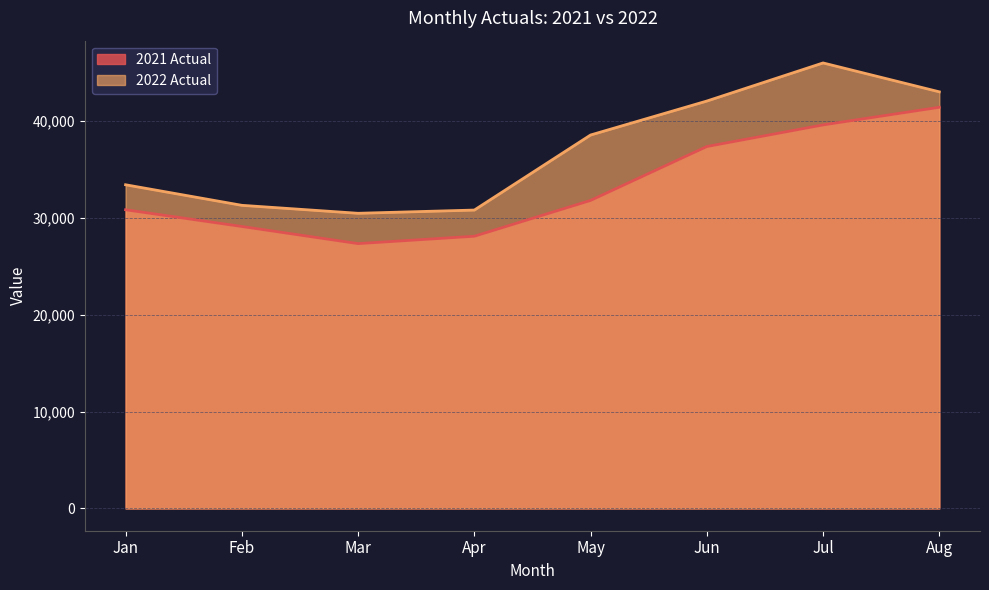

True or false: 2022 Actual and 2021 Actual cross at least once.

False